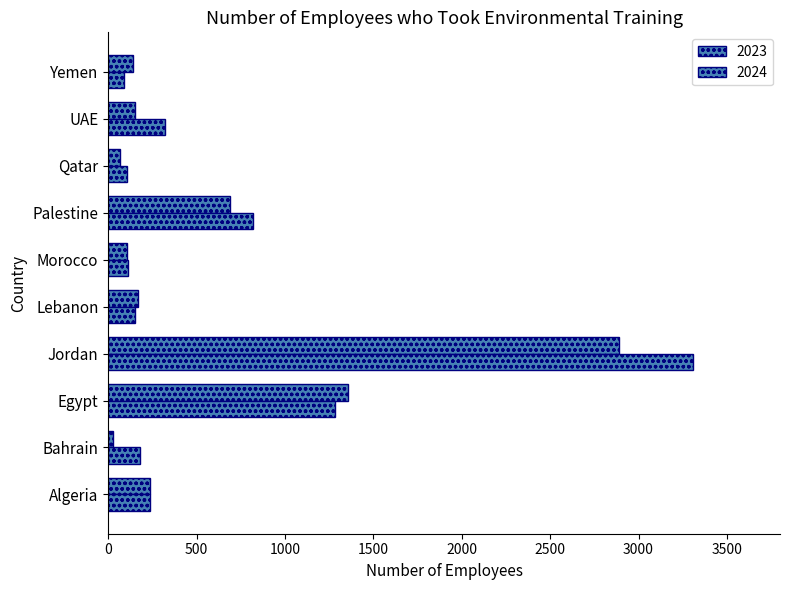

What is the sum of all 2023 values?

5842